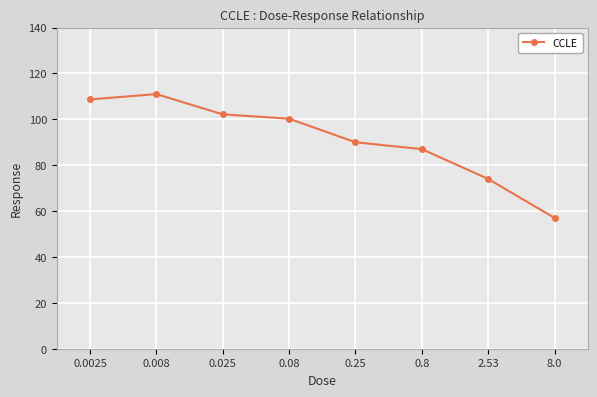

True or false: the data shows 48.1 at 2.53.

False